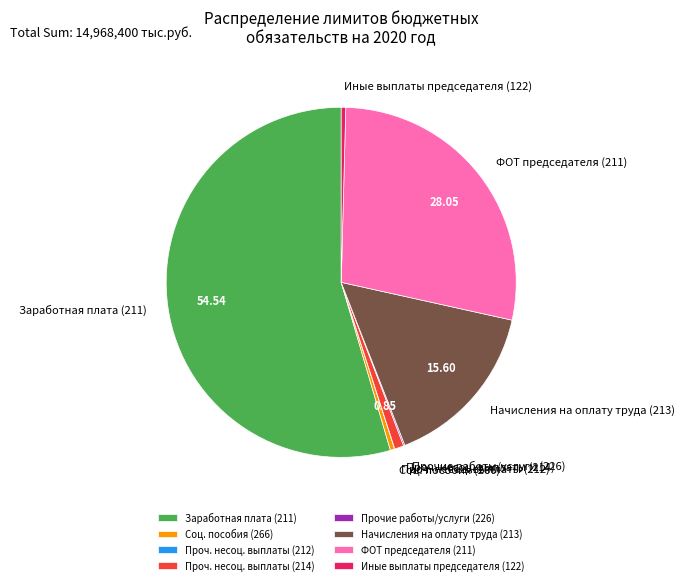

Between Соц. пособия (266) and Заработная плата (211), which is larger?

Заработная плата (211)